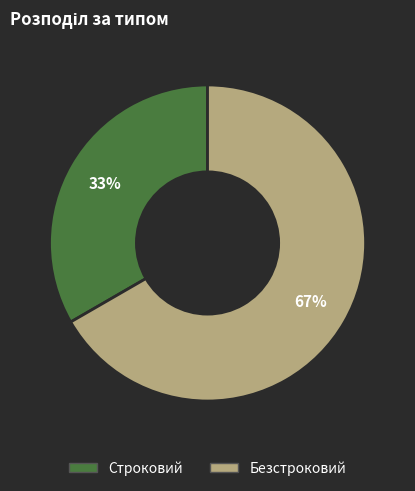

True or false: Строковий accounts for 33% of the total.

True